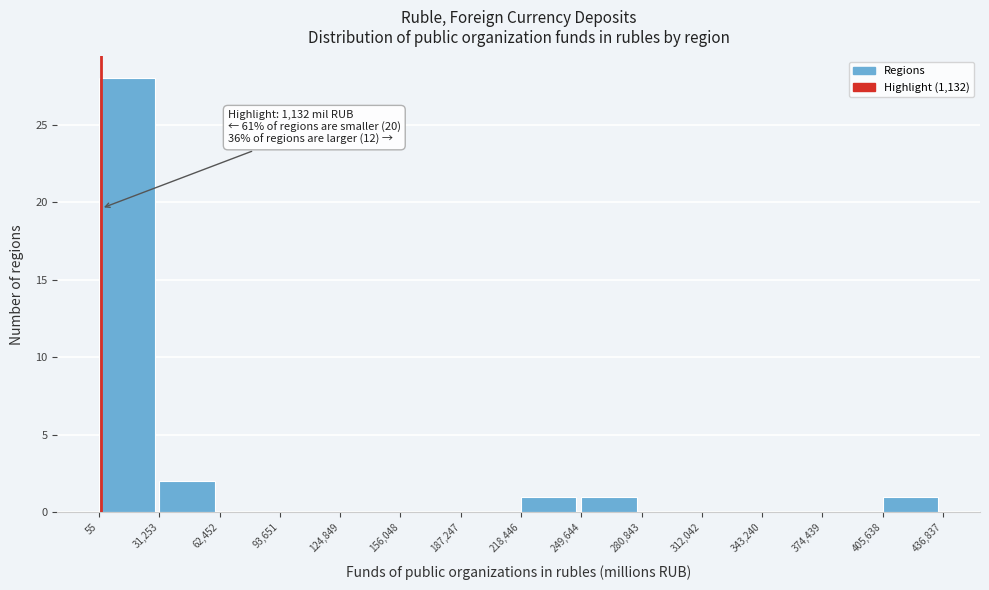

Which range on the x-axis has the tallest bar?

55 to 31,253